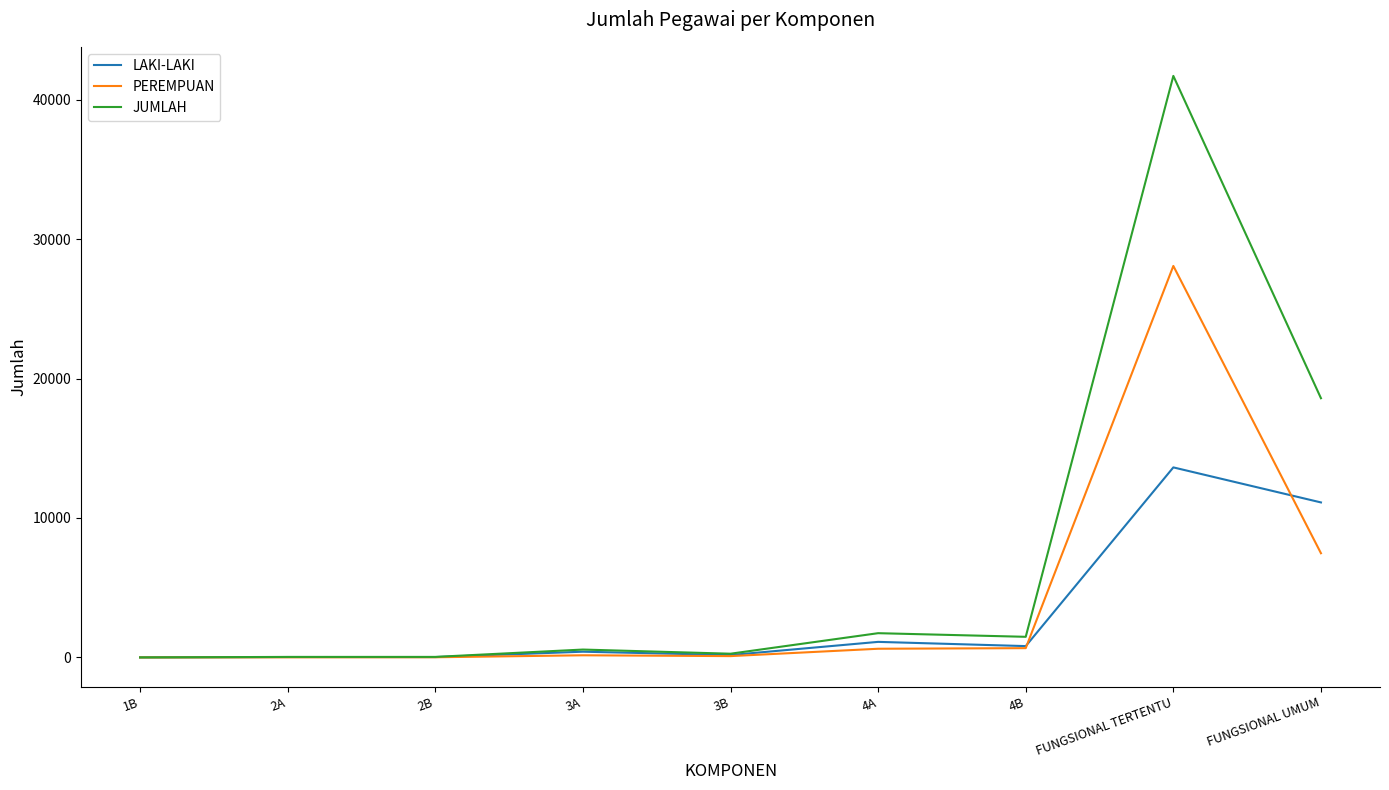

Which series has the widest spread of values?

JUMLAH